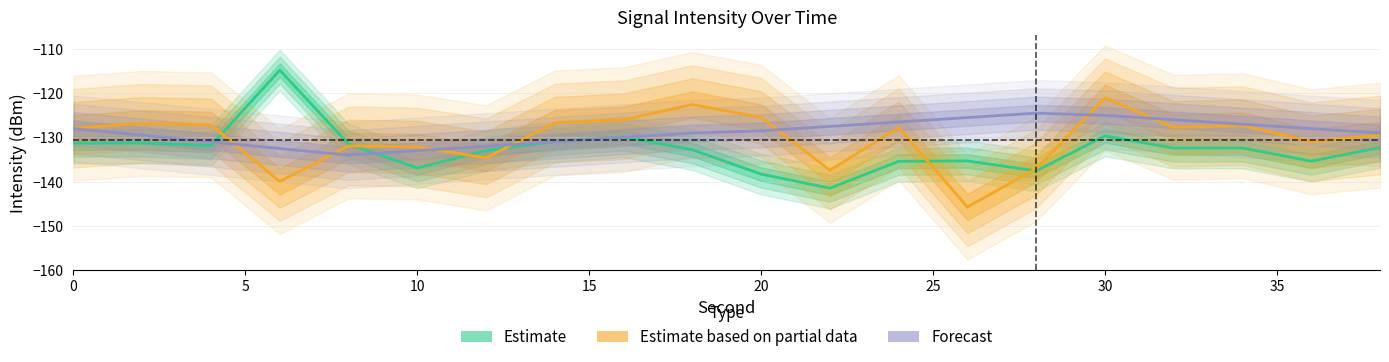

True or false: Estimate and Forecast intersect in this chart.

True